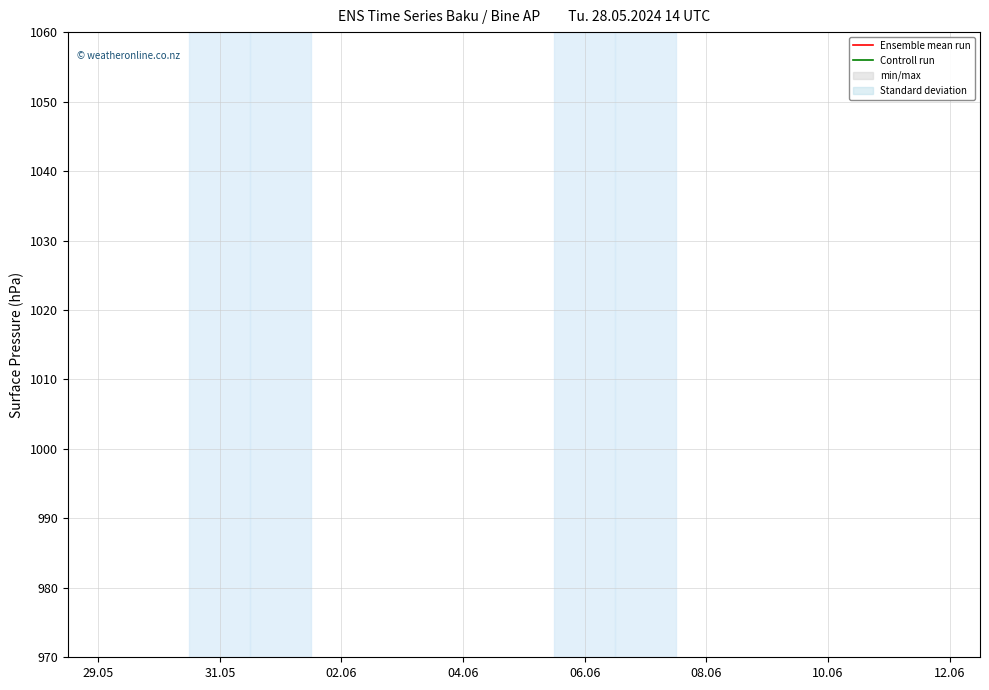

True or false: Ensemble mean run and Controll run cross at least once.

False